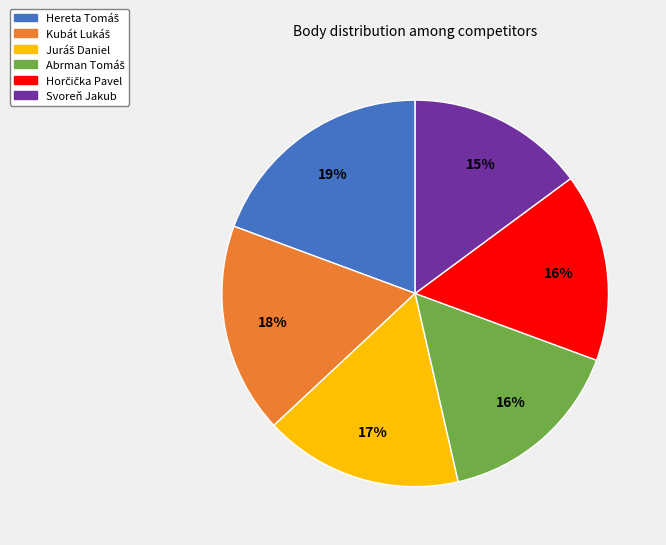

Does any single category account for the majority?

No